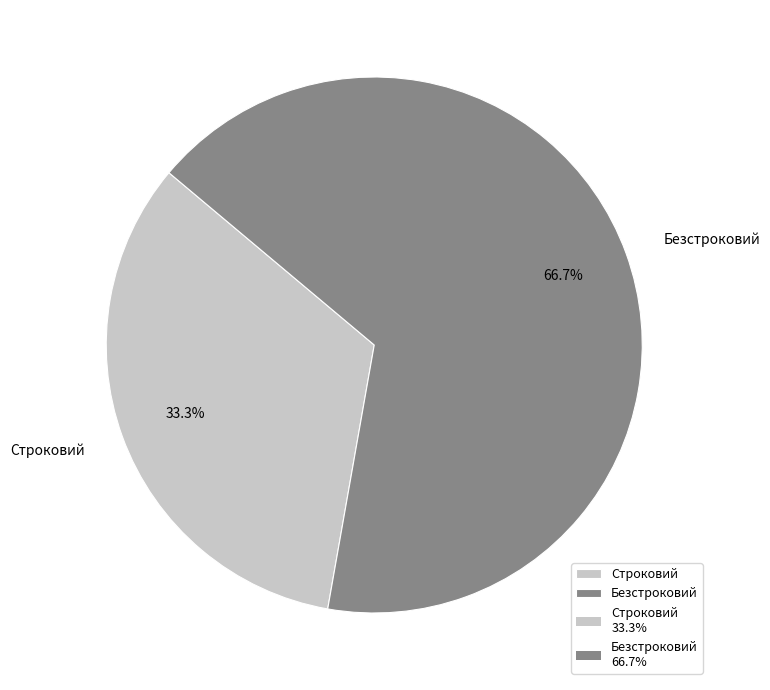

How many slices are in this pie chart?

2